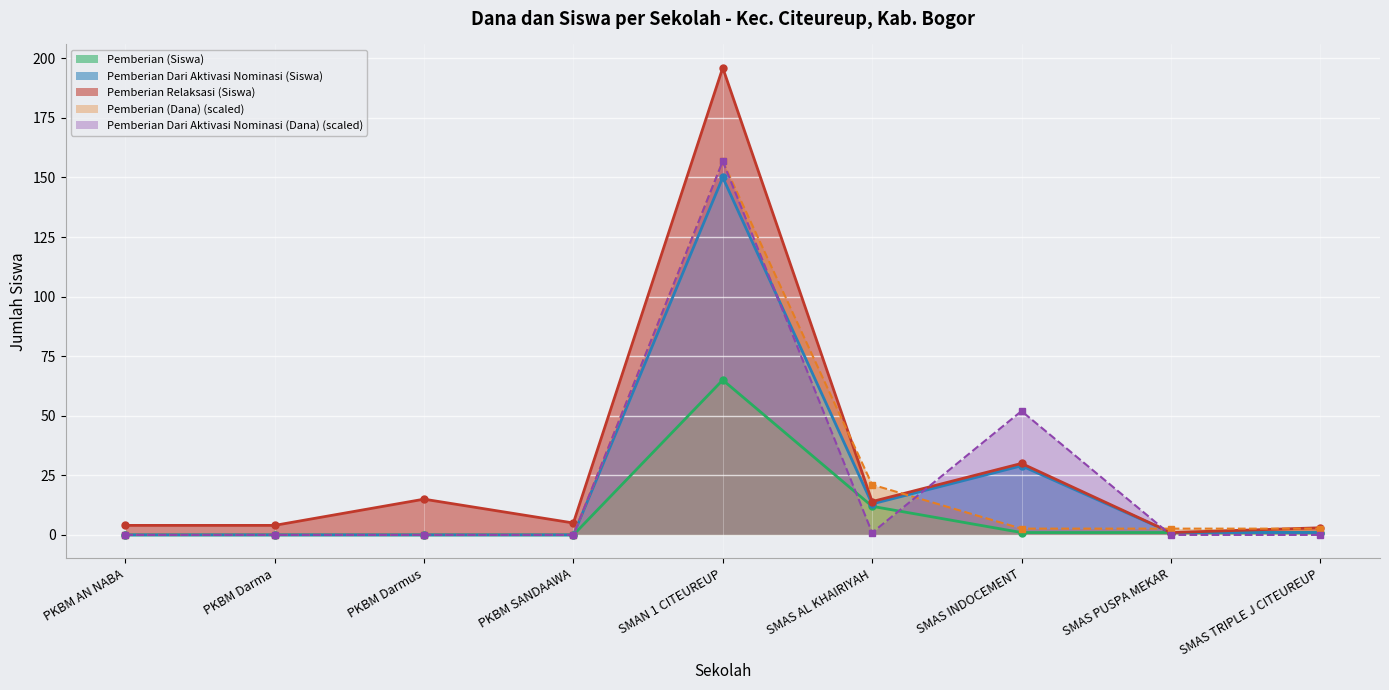

How many data points in Pemberian (Dana) are less than 2?

4